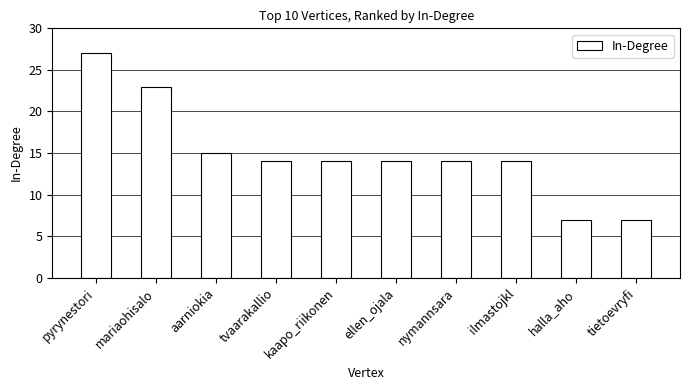

Reading right to left, list all the values displayed in this chart.

7	7	14	14	14	14	14	15	23	27